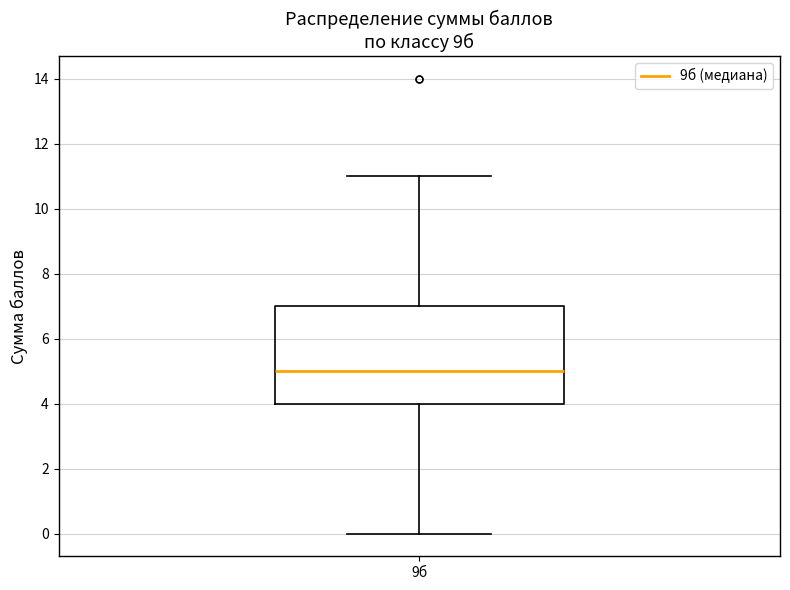

Where does the median line of the box for 9б sit on the y-axis? The values are not printed on the chart, so give them approximately, as read against the axis.

5